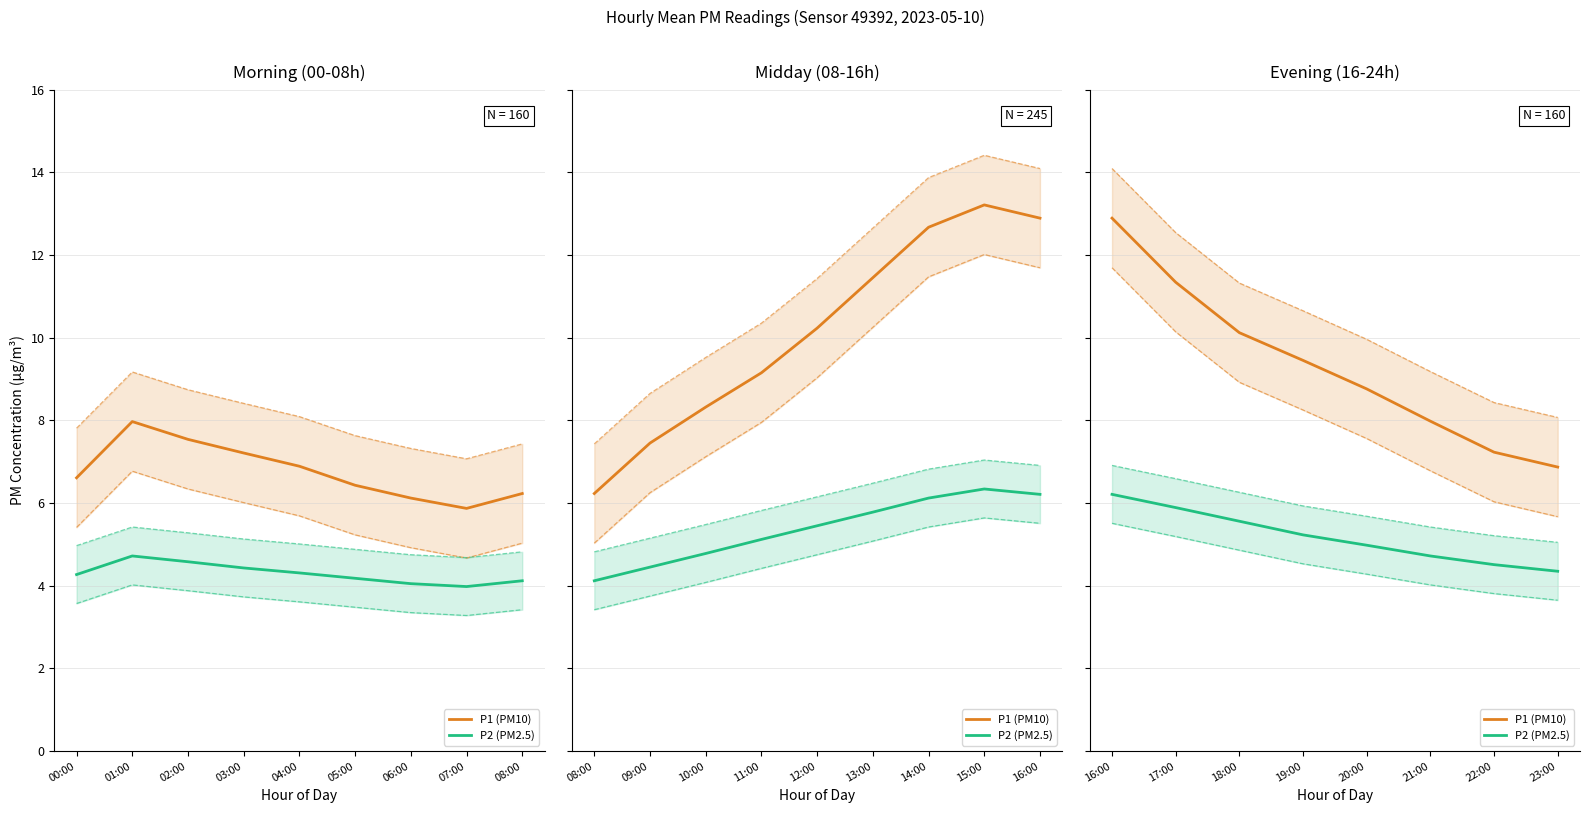

True or false: P2 (PM2.5) has more than 1 points higher than both neighbors.

False